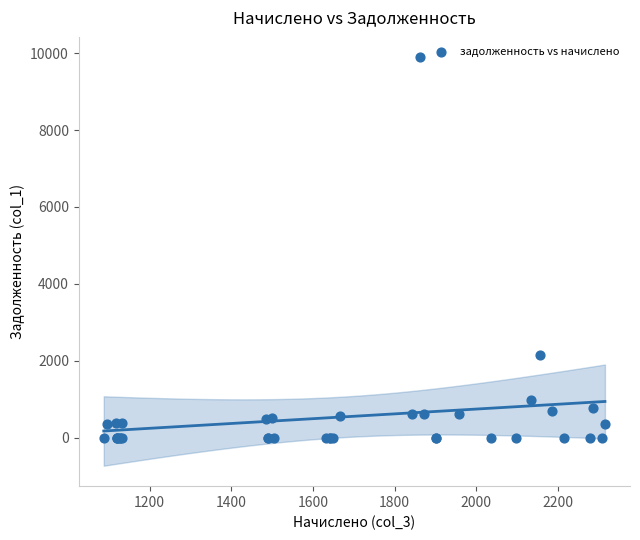

What Y value in the scatter plot is closest to 4946?

2156.9